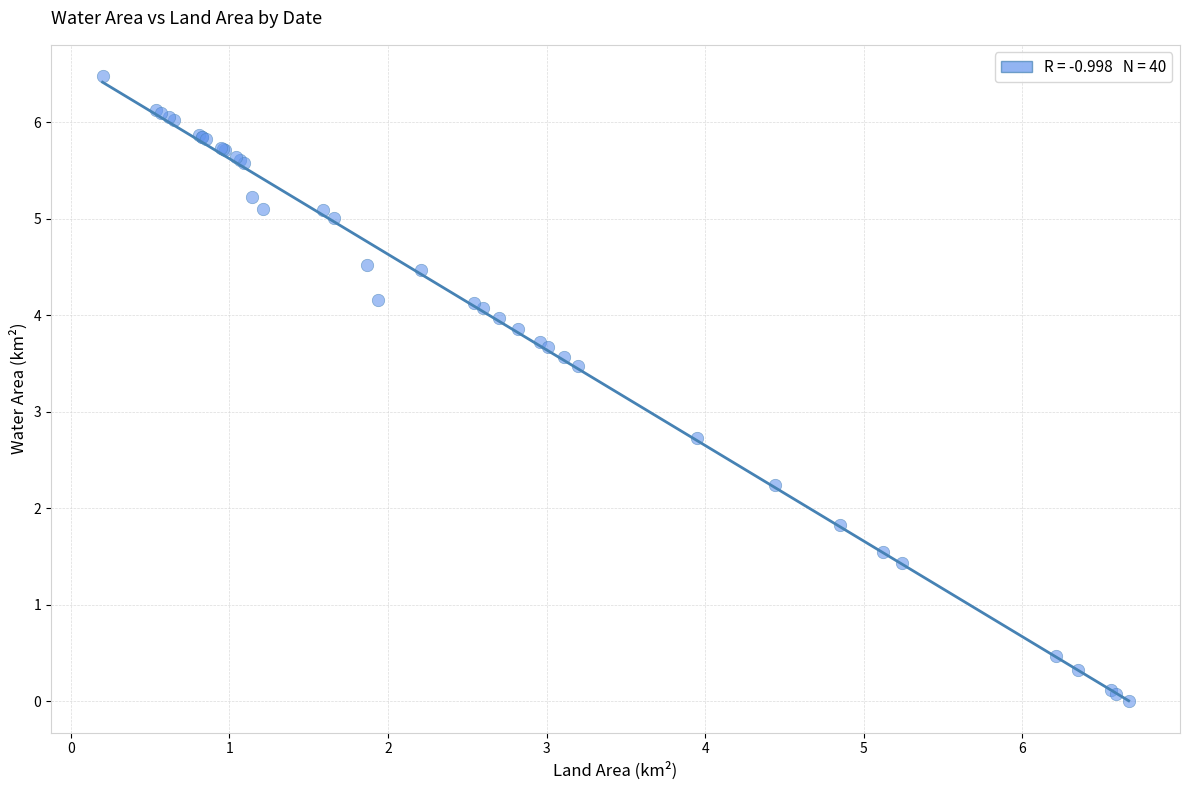

What Y value in the scatter plot is closest to 3?

2.7